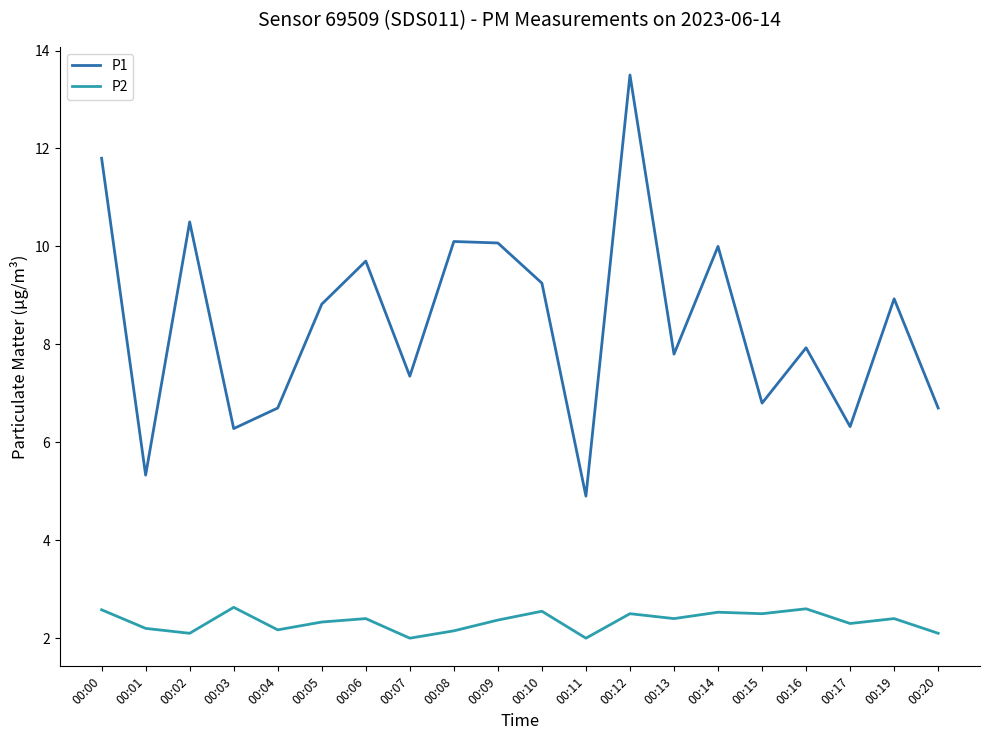

List the series in order of their peak value, lowest first.

P2, P1